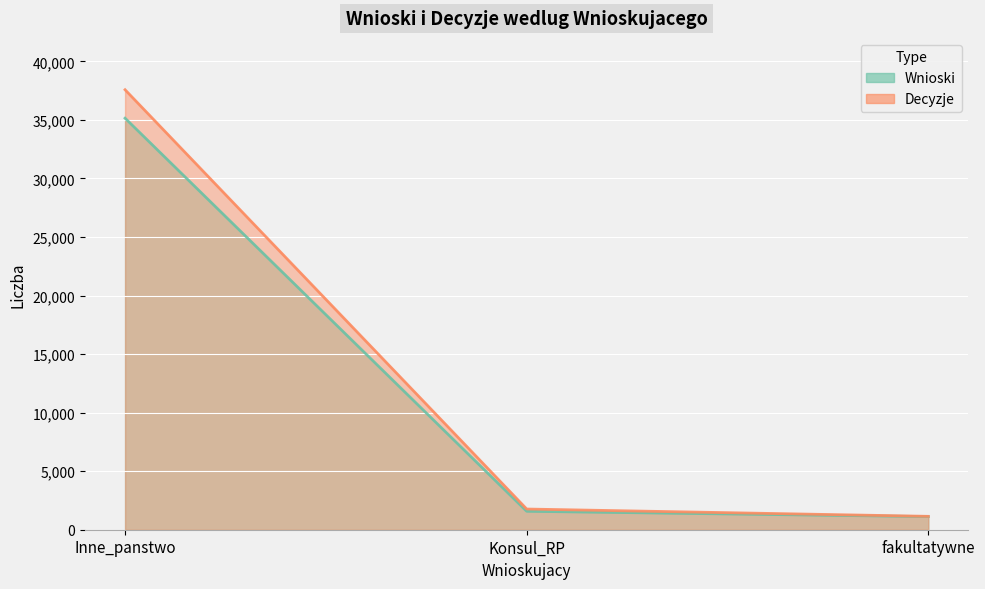

What is the lowest value of the Wnioski series?

1120